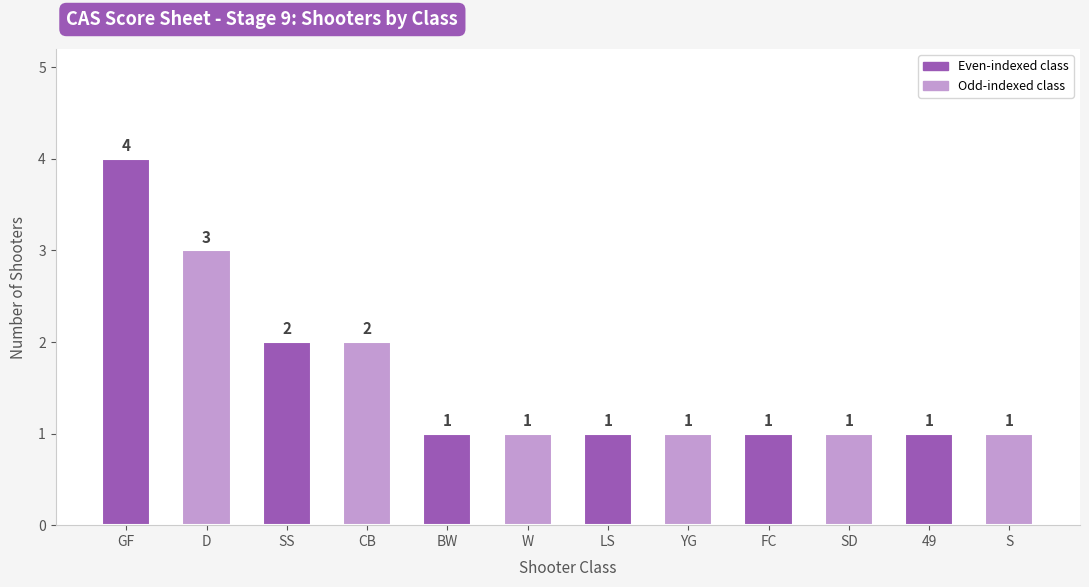

Is it true that the value at YG is 2?

False